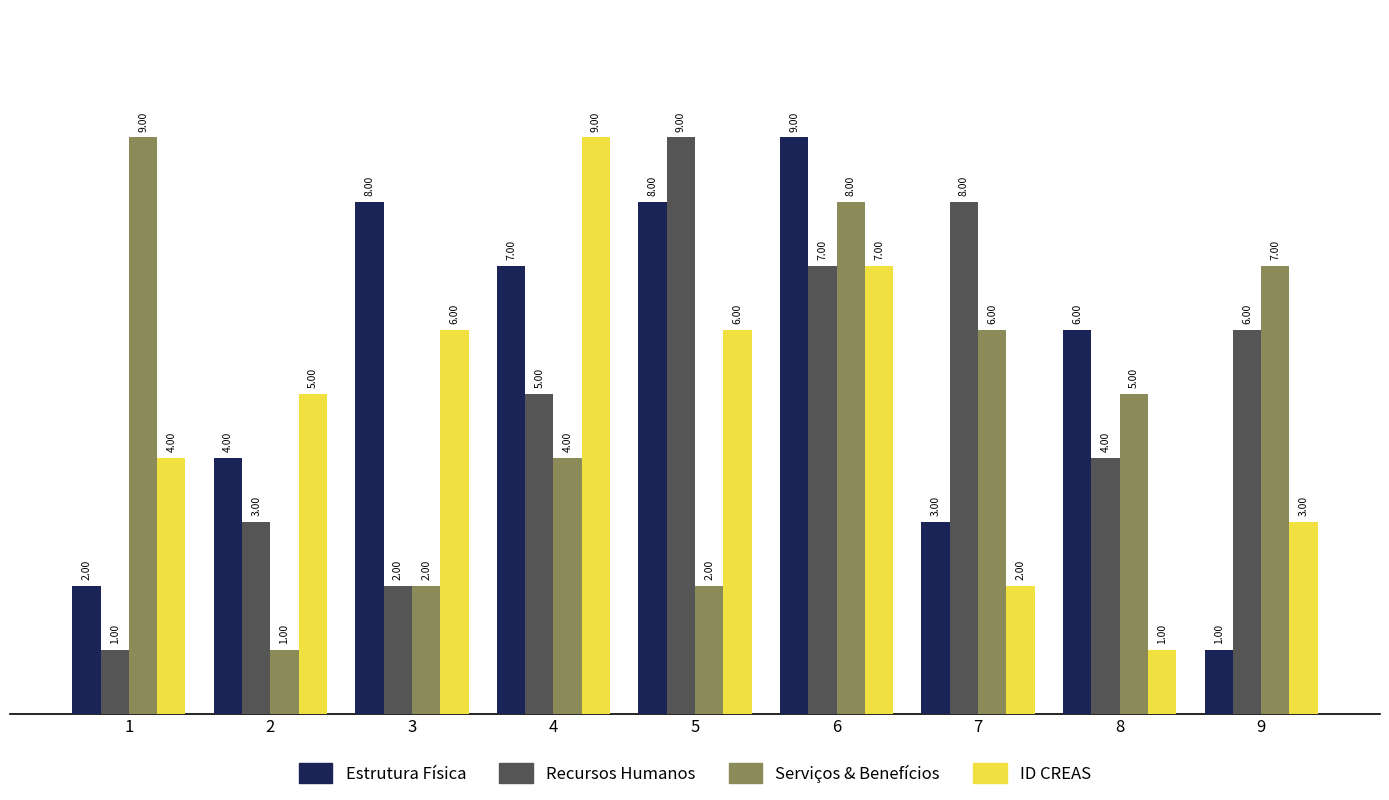

At which category is the sum across all series the highest?

6